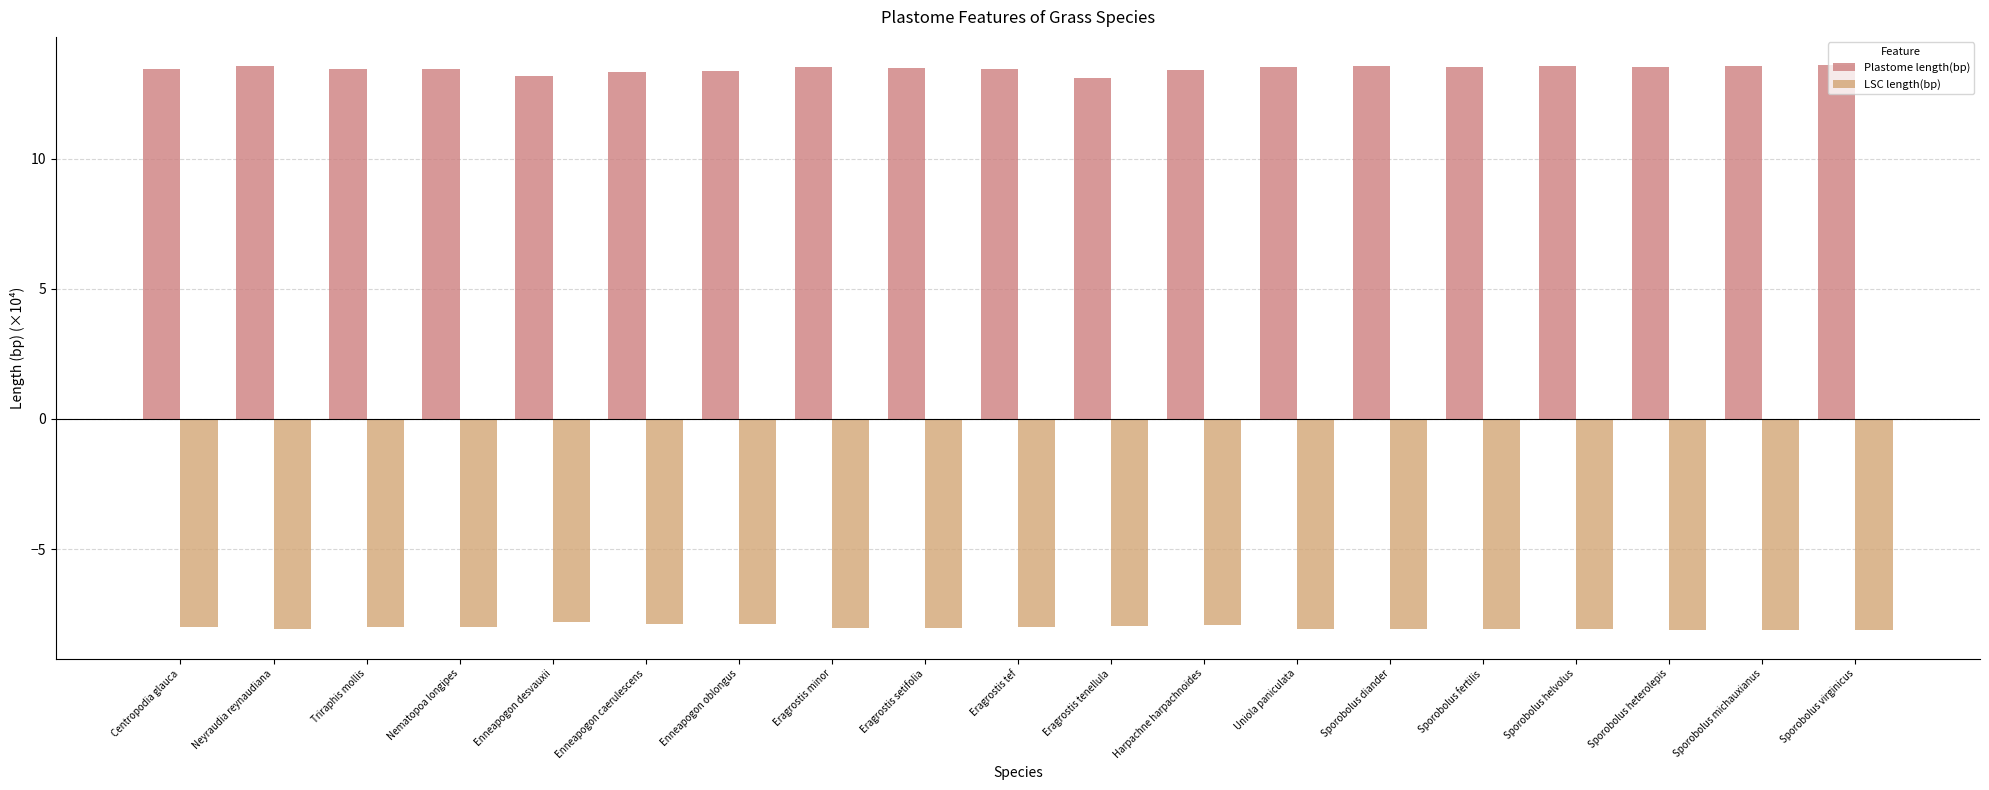

What is the difference between the maximum and second lowest values in the Plastome length(bp) series?

0.4